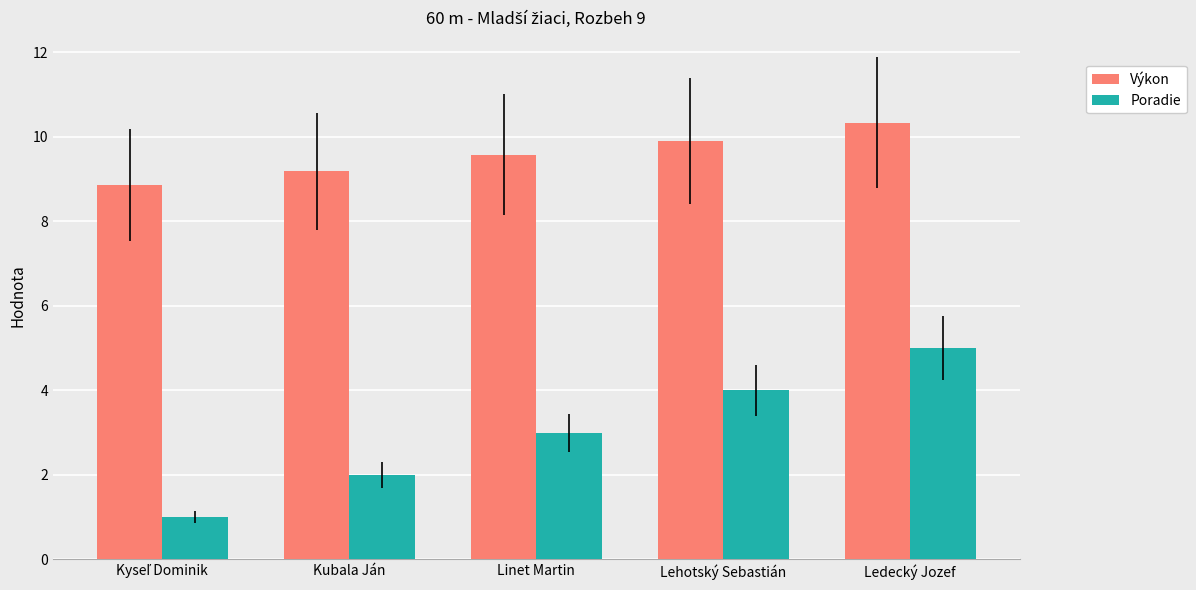

Is the value of Poradie at Ledecký Jozef greater than the value of Výkon at Linet Martin?

No